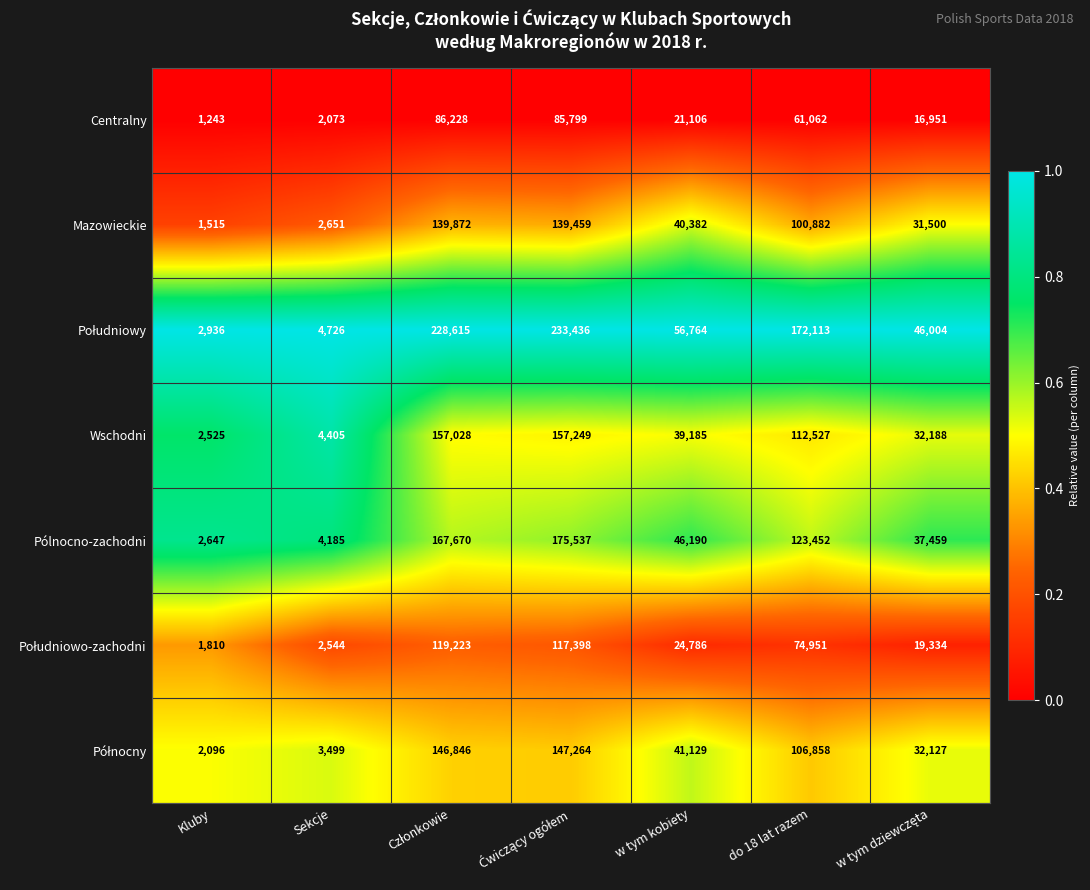

The value of Mazowieckie at Sekcje is 2651. True or false?

True